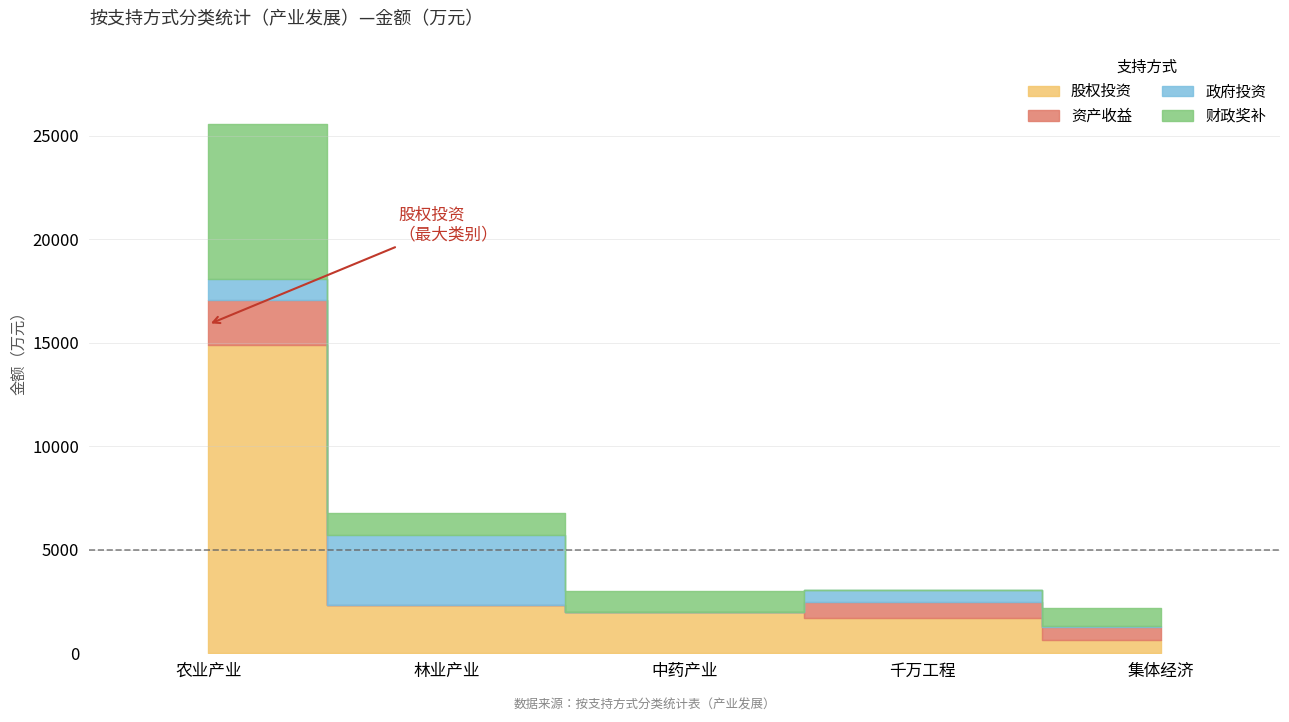

Which series has the widest spread of values?

股权投资